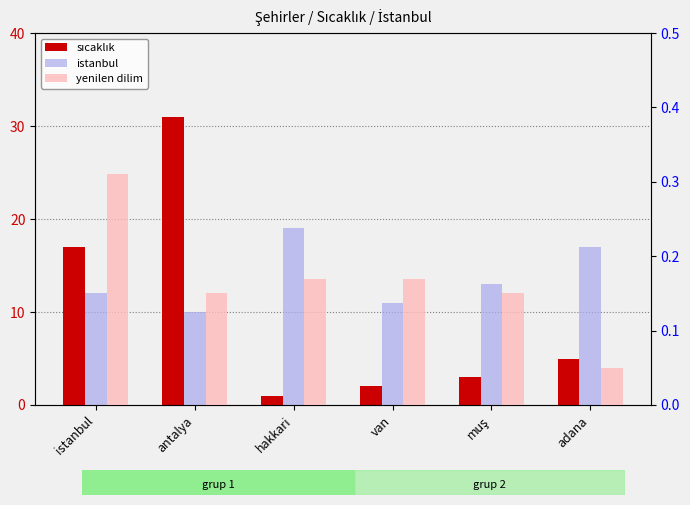

What is the label of the 5th bar from the left?

muş